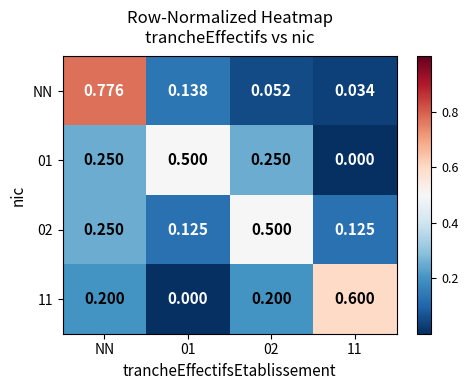

How many values in the 11 series exceed 0?

3